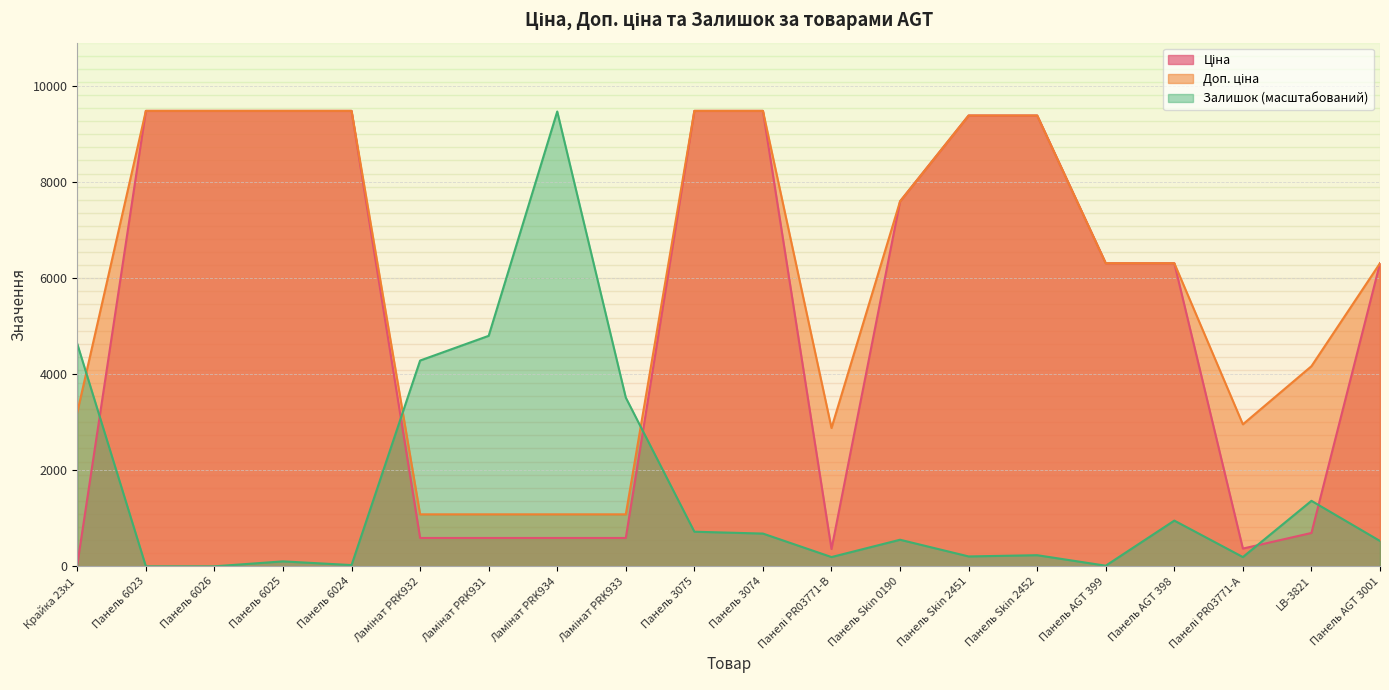

Reading right to left, transcribe all the data shown in this chart.

Ціна: Панель AGT 3001=6308.8	LB-3821=694.3	Панелі PR03771-А=369.5	Панель AGT 398=6308.8	Панель AGT 399=6308.8	Панель Skin 2452=9384.0	Панель Skin 2451=9384.0	Панель Skin 0190=7596.5	Панелі PR03771-B=359.9	Панель 3074=9480.1	Панель 3075=9480.1	Ламінат PRK933=589.9	Ламінат PRK934=589.9	Ламінат PRK931=589.9	Ламінат PRK932=589.9	Панель 6024=9480.1	Панель 6025=9480.1	Панель 6026=9480.1	Панель 6023=9480.1	Крайка 23x1=32.0
Доп. ціна: Панель AGT 3001=6308.8	LB-3821=4165.6	Панелі PR03771-А=2955.8	Панель AGT 398=6308.8	Панель AGT 399=6308.8	Панель Skin 2452=9384.0	Панель Skin 2451=9384.0	Панель Skin 0190=7596.5	Панелі PR03771-B=2878.8	Панель 3074=9480.1	Панель 3075=9480.1	Ламінат PRK933=1081.7	Ламінат PRK934=1081.7	Ламінат PRK931=1081.7	Ламінат PRK932=1081.7	Панель 6024=9480.1	Панель 6025=9480.1	Панель 6026=9480.1	Панель 6023=9480.1	Крайка 23x1=3205.0
Залишок: Панель AGT 3001=527.4	LB-3821=1363.5	Панелі PR03771-А=192.9	Панель AGT 398=951.9	Панель AGT 399=12.9	Панель Skin 2452=231.5	Панель Skin 2451=205.8	Панель Skin 0190=553.1	Панелі PR03771-B=192.9	Панель 3074=681.7	Панель 3075=720.3	Ламінат PRK933=3511.6	Ламінат PRK934=9467.2	Ламінат PRK931=4797.9	Ламінат PRK932=4283.4	Панель 6024=25.7	Панель 6025=102.9	Панель 6026=0.0	Панель 6023=0.0	Крайка 23x1=4630.7